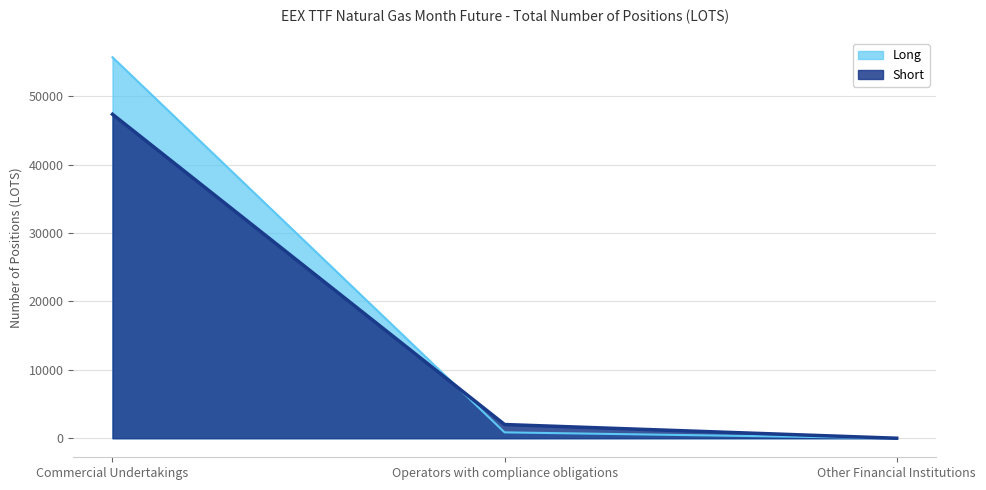

What are all the series names shown in the legend?

Long, Short